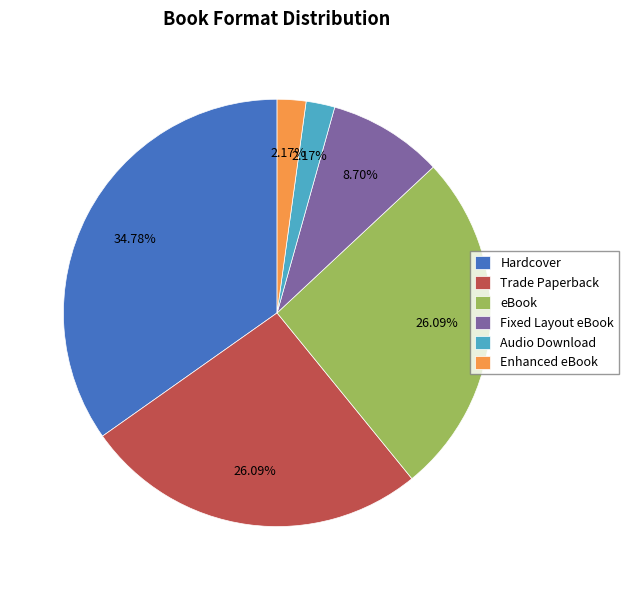

Is there any slice that represents more than half of the pie?

No